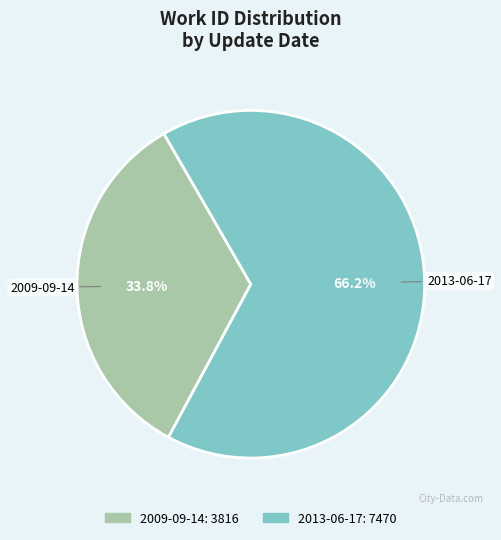

Count the number of slices in the pie.

2